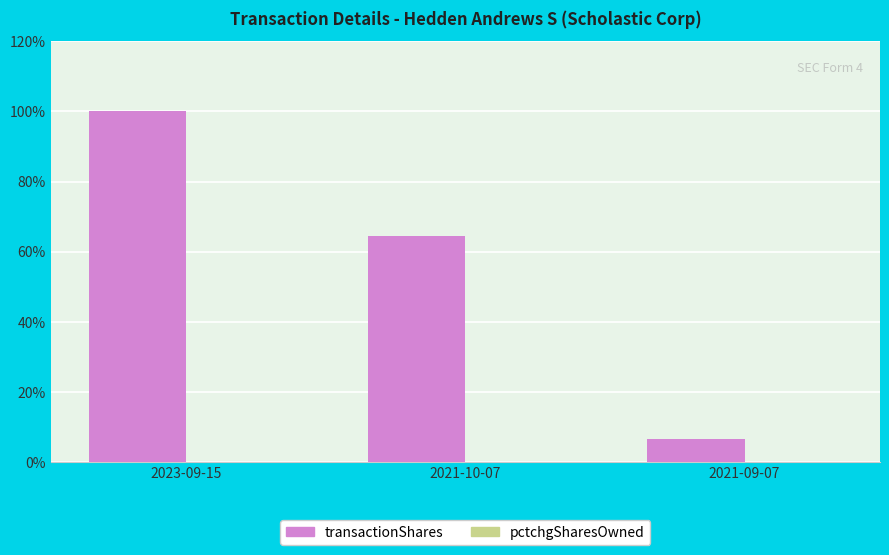

What is the greatest value displayed?

100.0